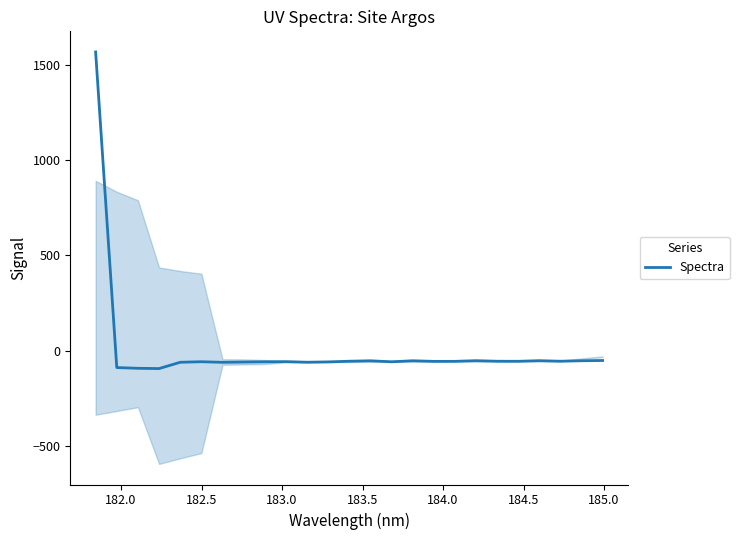

What is the highest value of the Spectra series?

1567.9